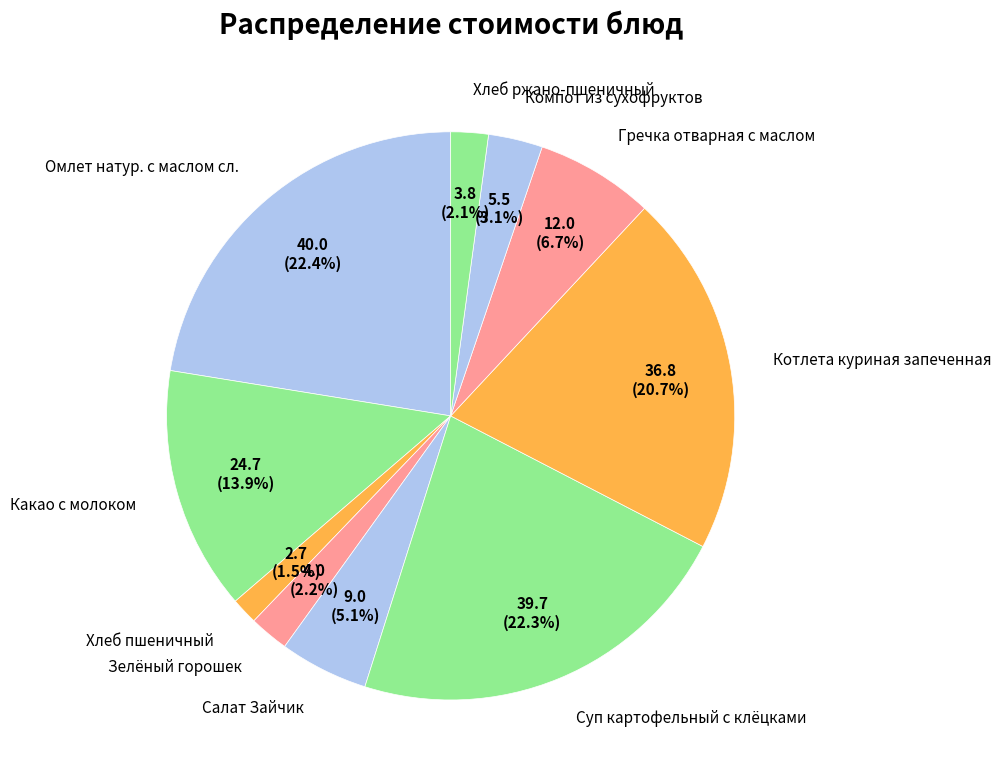

Count the number of slices in the pie.

10